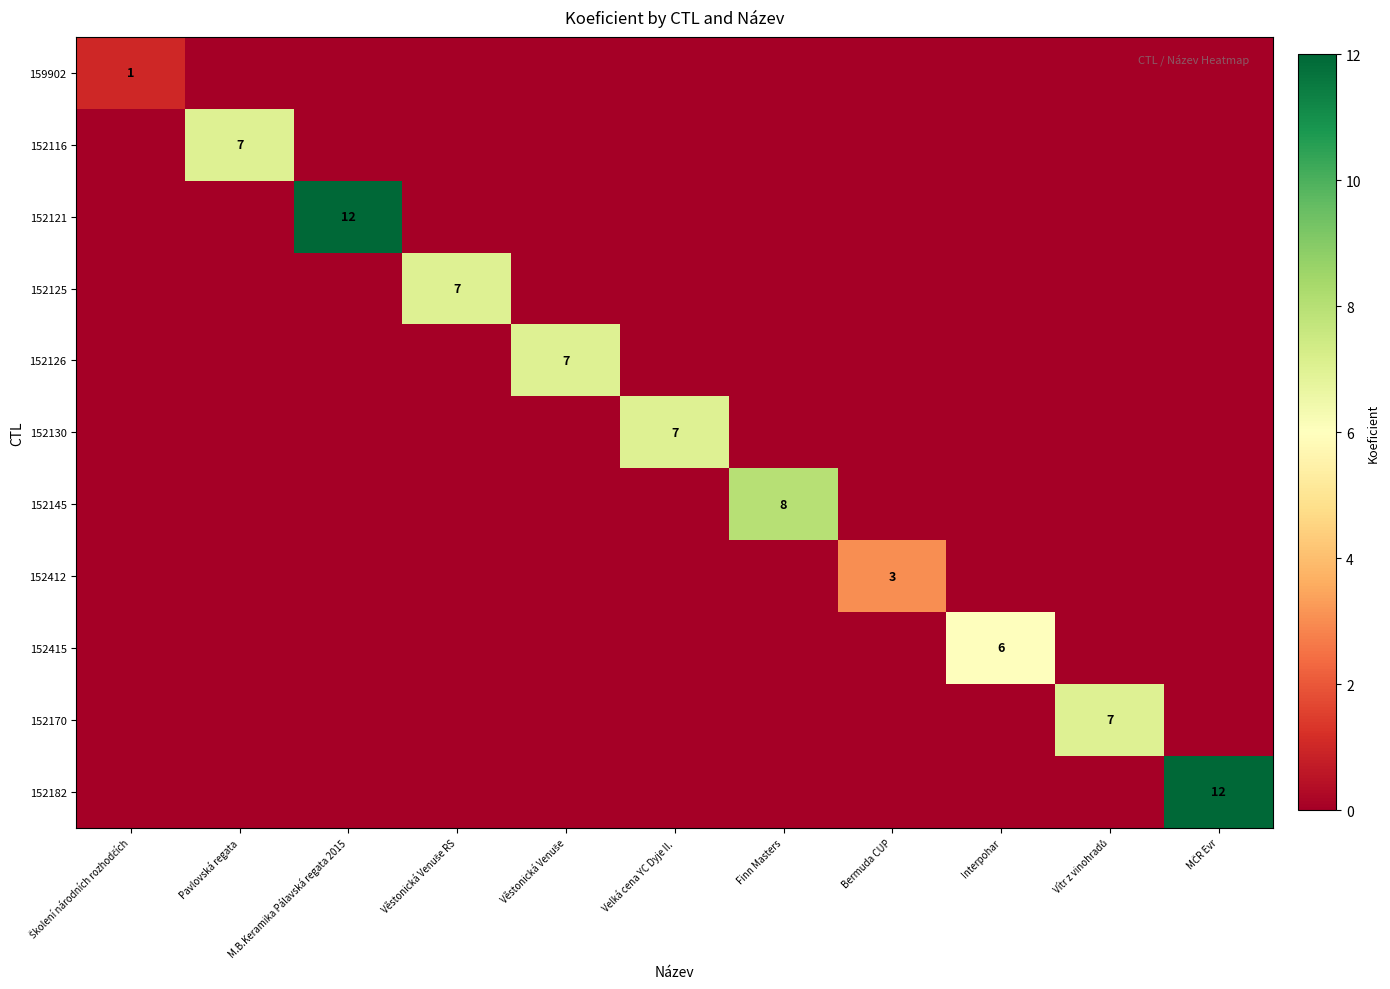

Is it true that 152415 equals 6 at Interpohar?

True